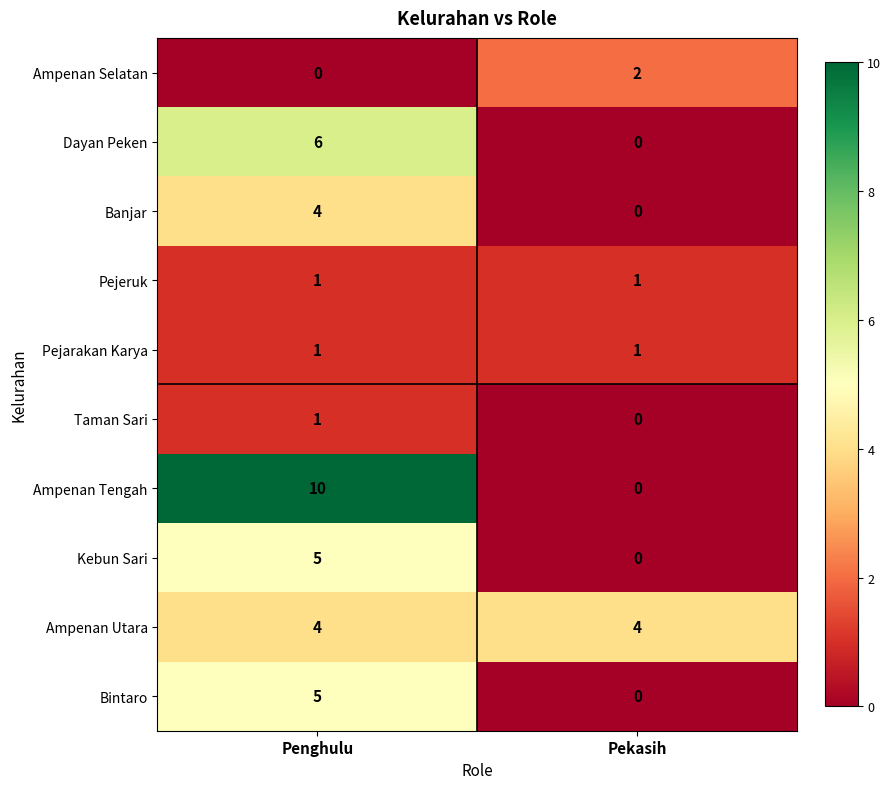

True or false: Banjar has a value of 2 at Pekasih.

False